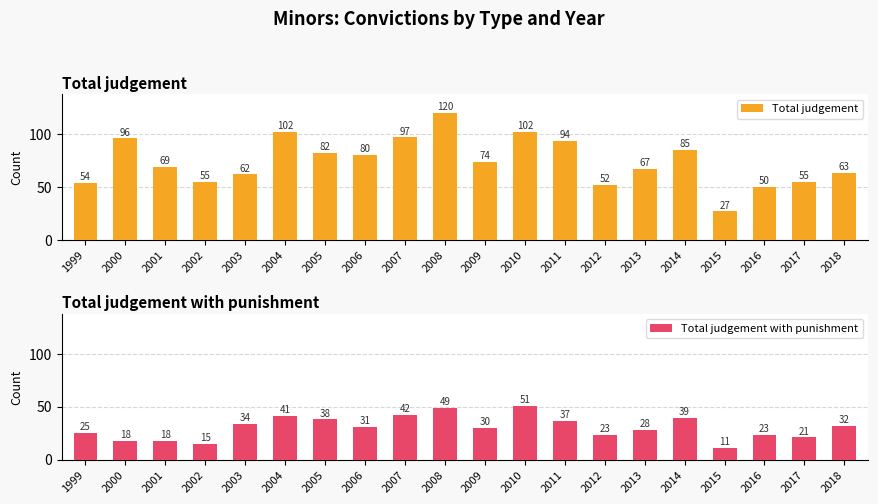

What is the total value across all series at 2009?

104